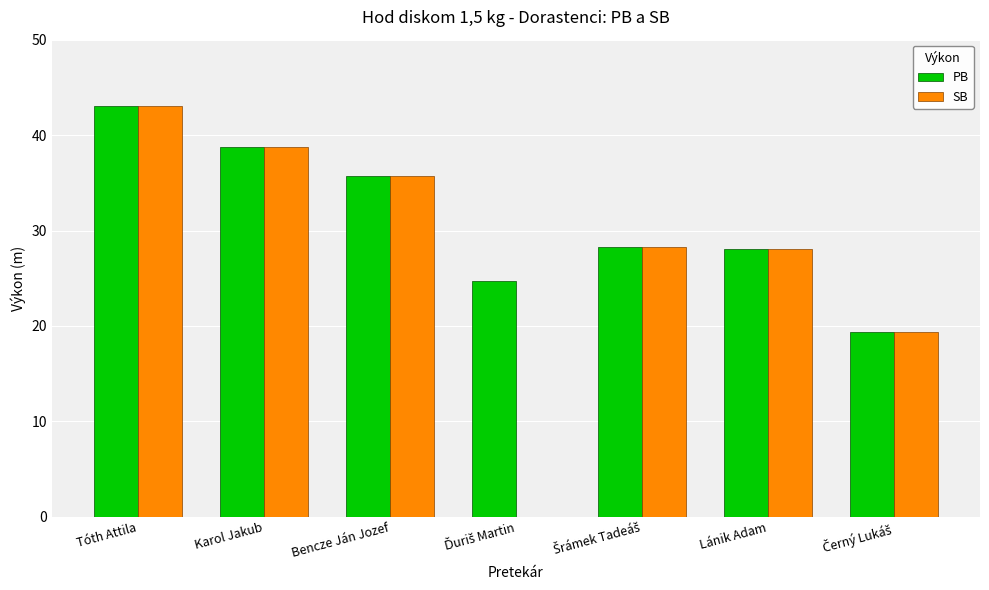

The value of SB at Tóth Attila is 43.1. True or false?

True